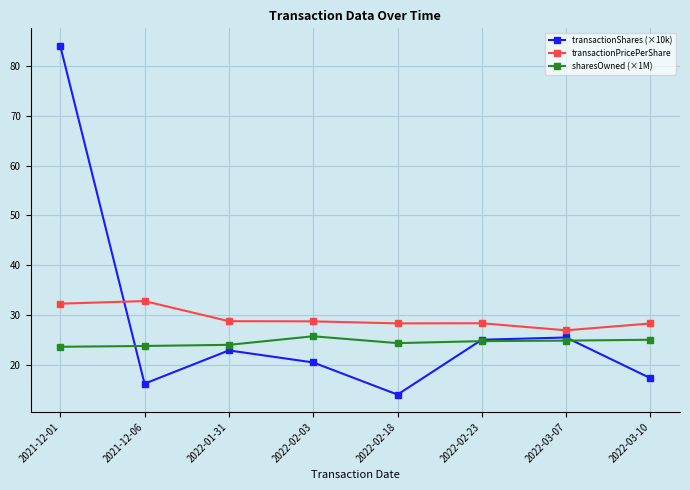

The value of sharesOwned (×1M) at 2021-12-01 is 34.8. True or false?

False